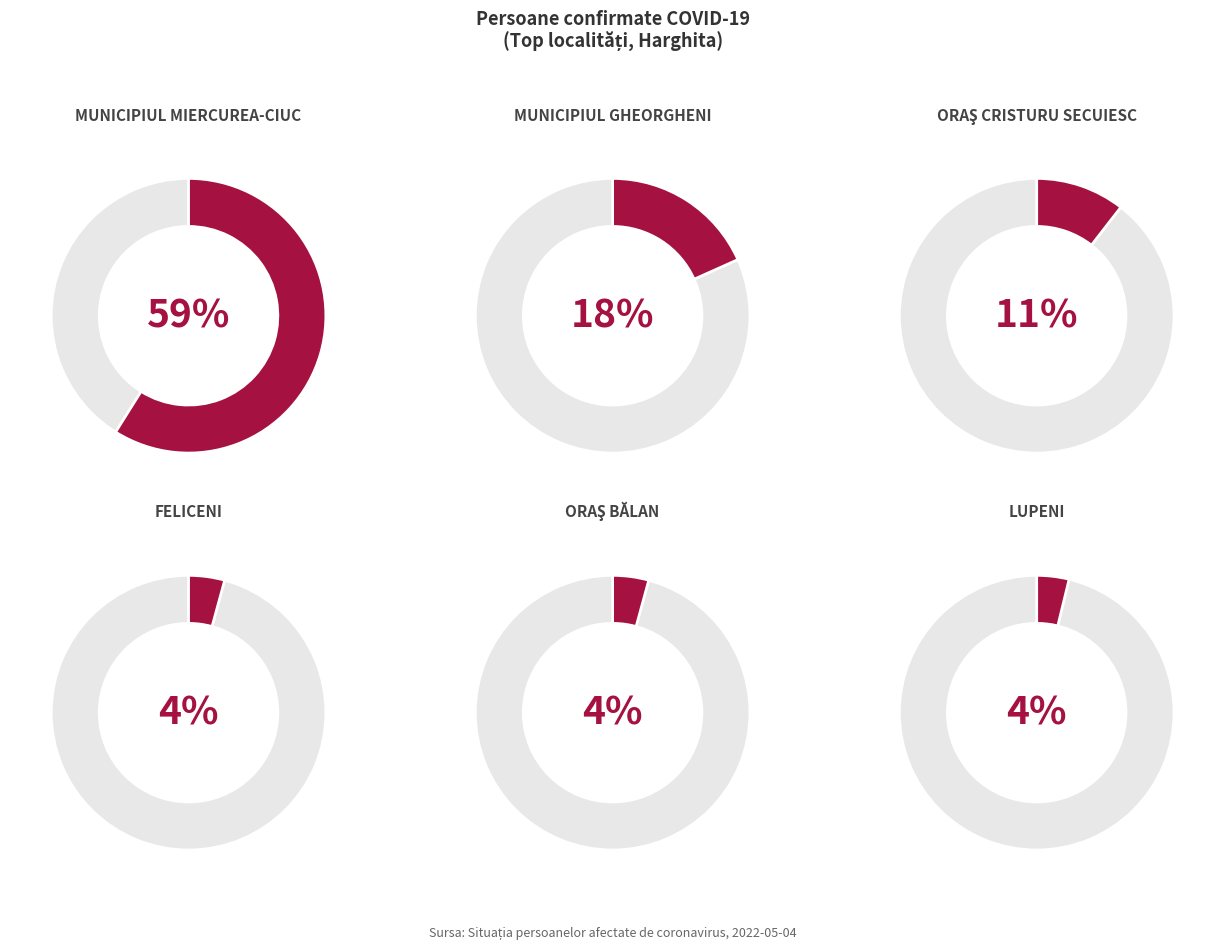

How many slices are in this pie chart?

6